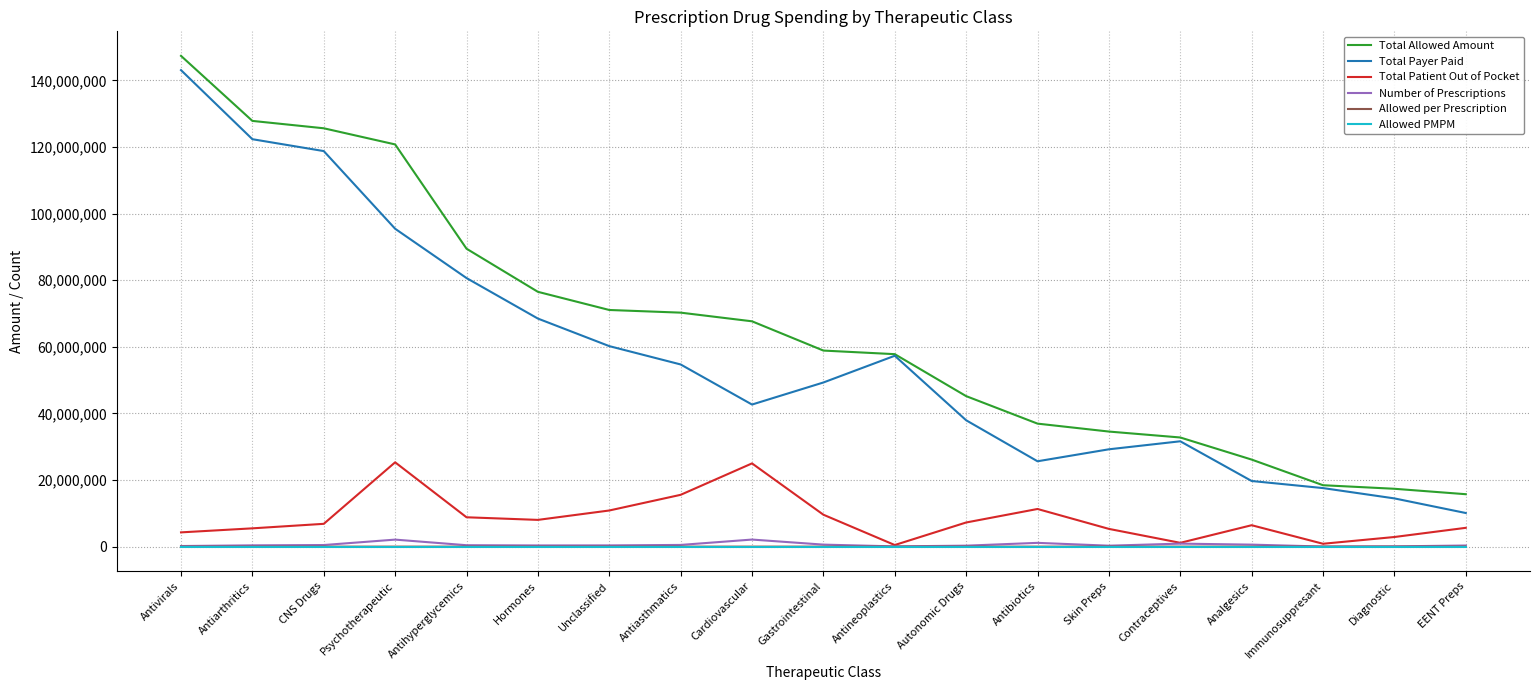

At which category does the chart reach its peak across all series?

Antivirals